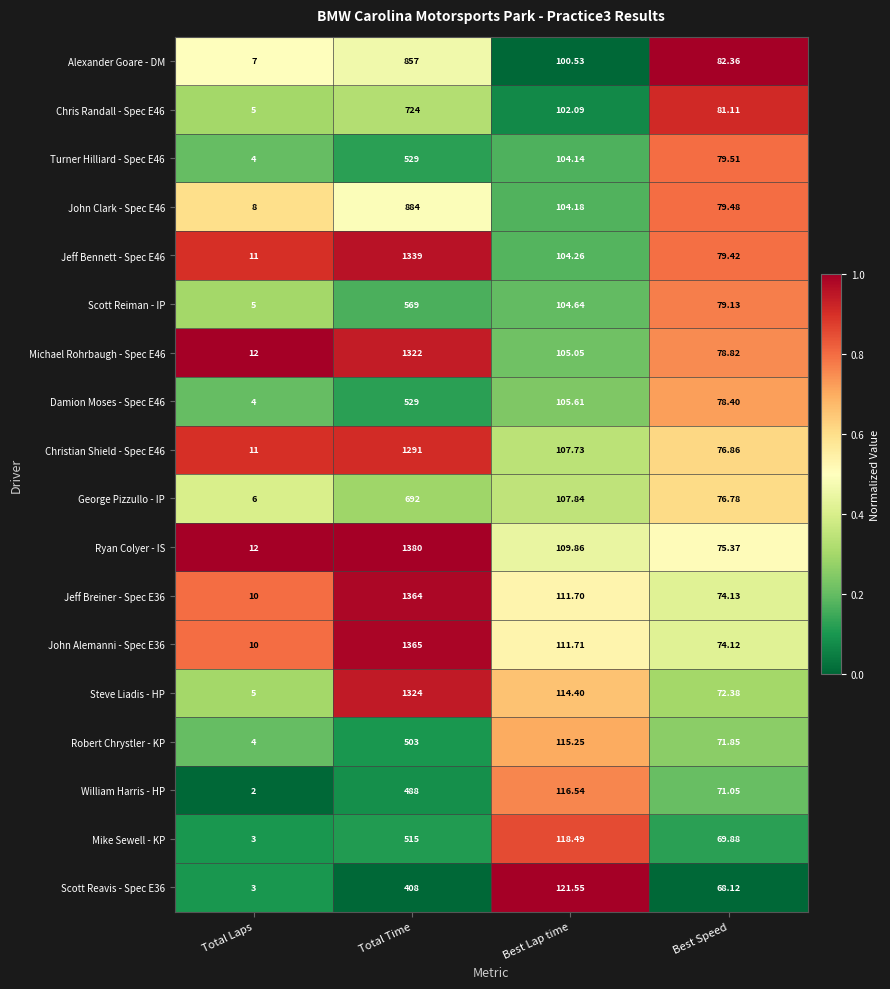

Which category has the highest value in the Mike Sewell - KP series?

Total Time